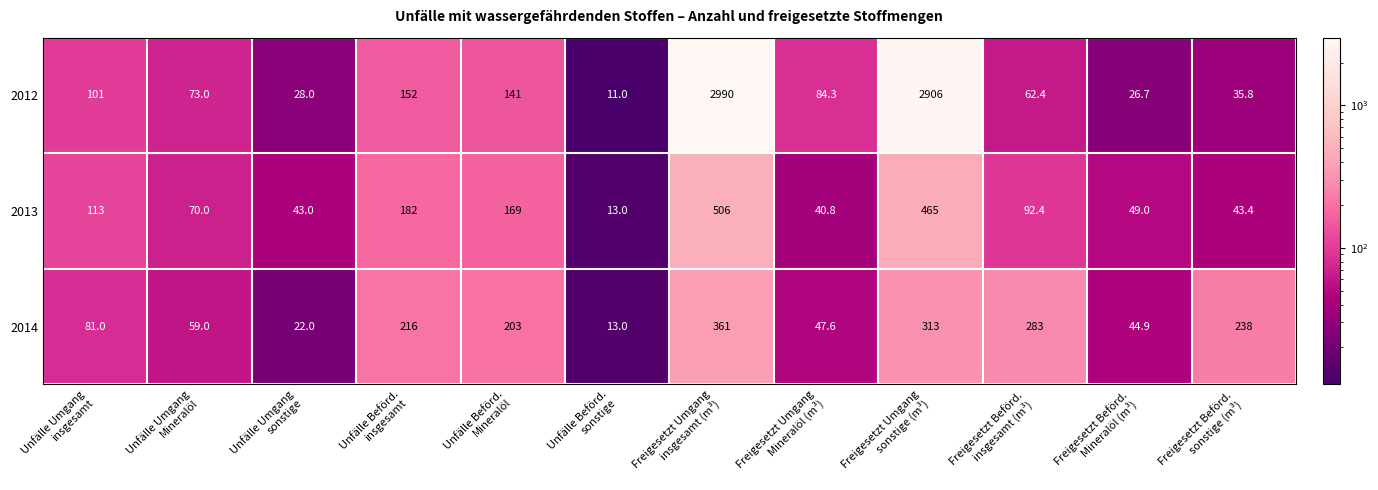

Which series has the largest total across all categories?

2012